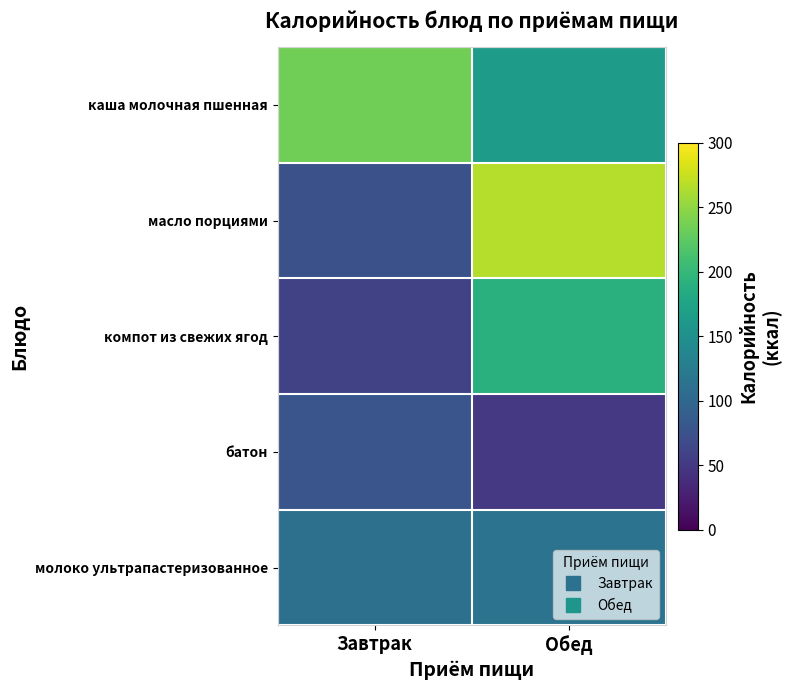

Which has a higher value, Обед or Завтрак?

Завтрак